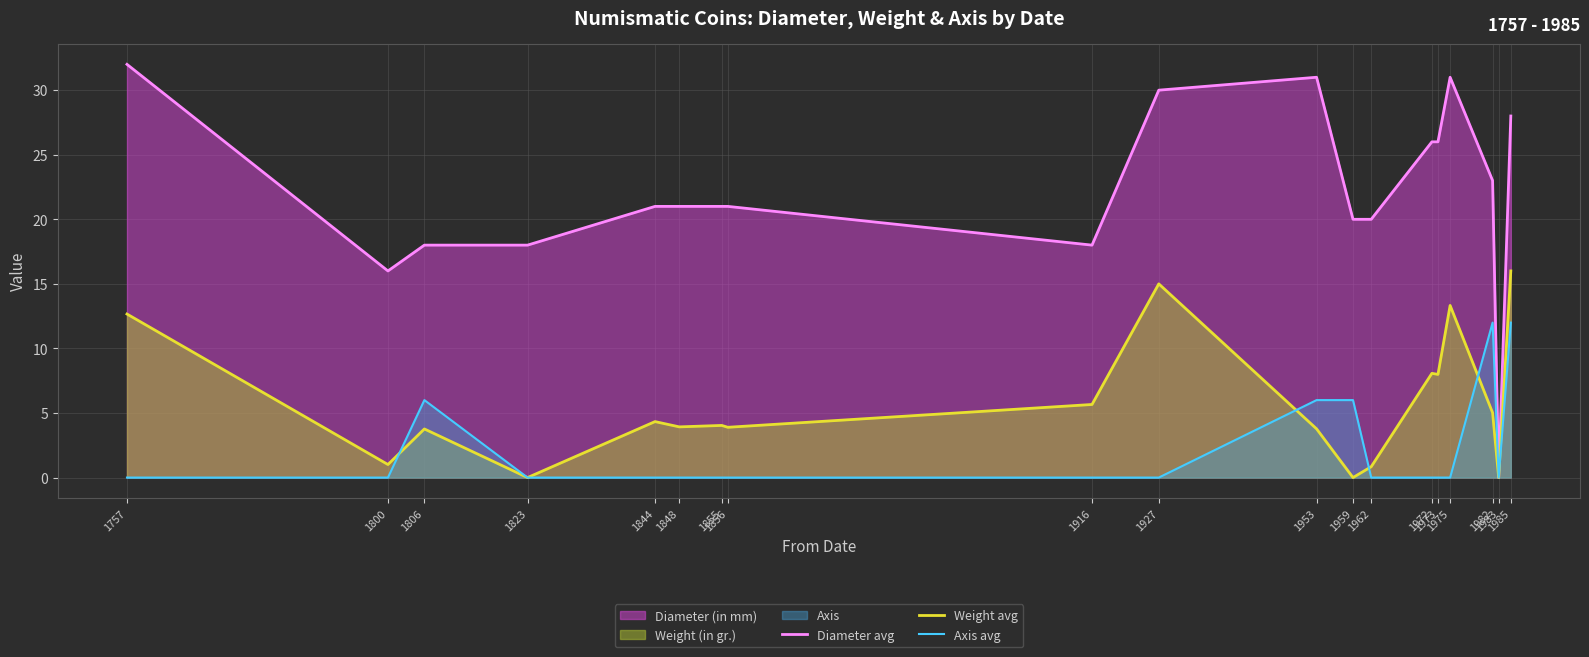

True or false: Diameter avg and Weight avg intersect in this chart.

False